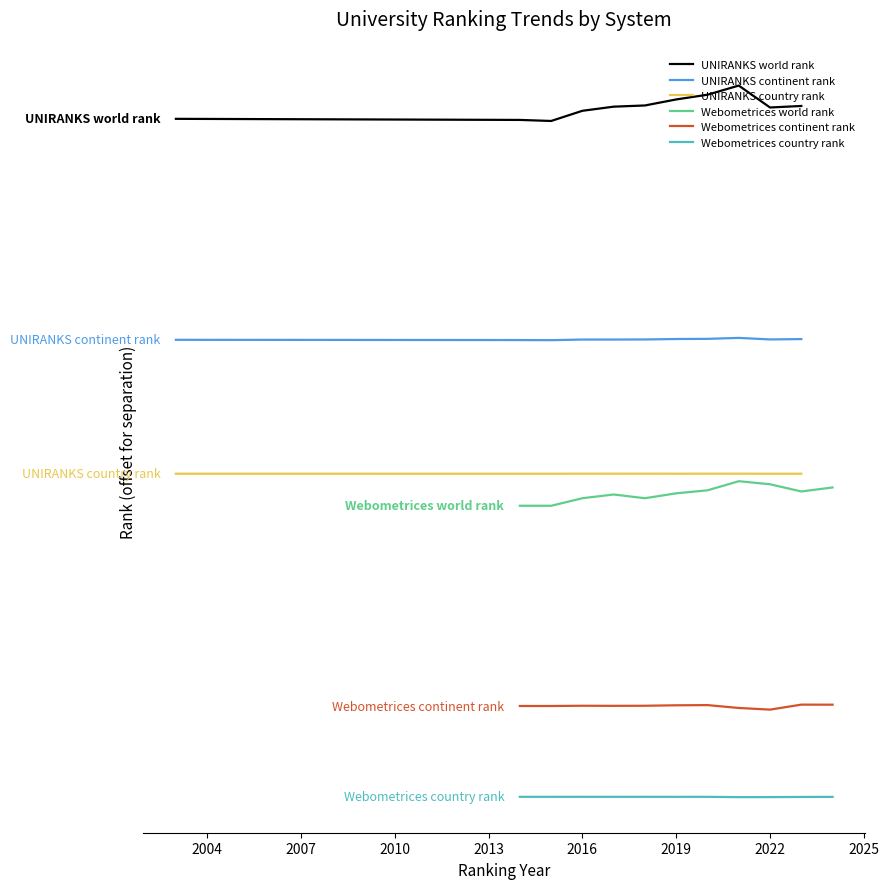

What is the difference between the maximum and minimum values in the UNIRANKS continent rank series?

530